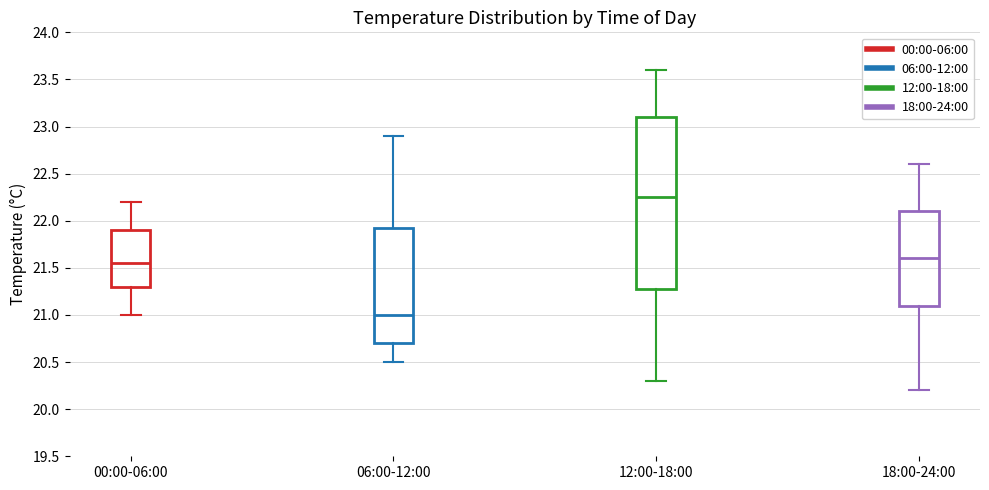

Where is the upper edge of the box for 12:00-18:00 on the y-axis? The values are not printed on the chart, so give them approximately, as read against the axis.

23.10